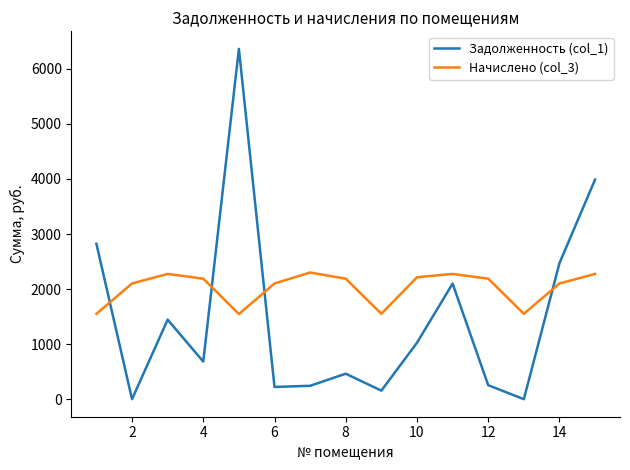

How many intersections are there between Задолженность (col_1) and Начислено (col_3)?

4